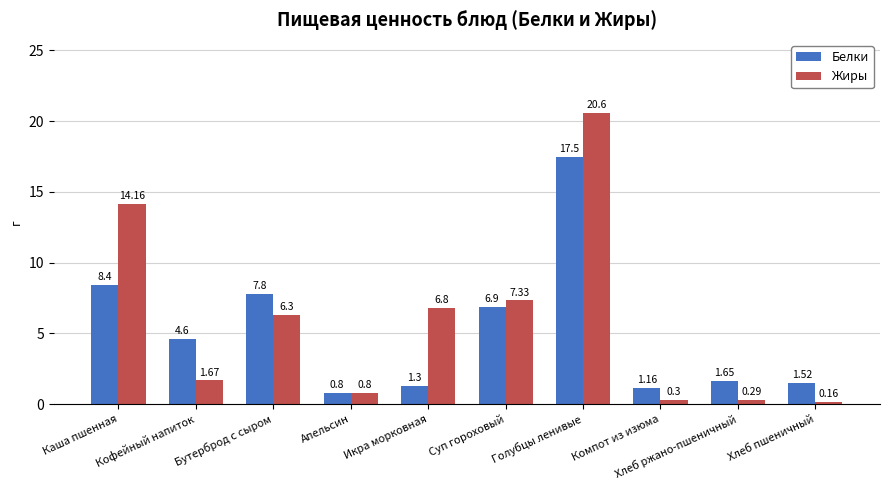

What is the sum of the Жиры values at Хлеб ржано-пшеничный and Компот из изюма?

0.6